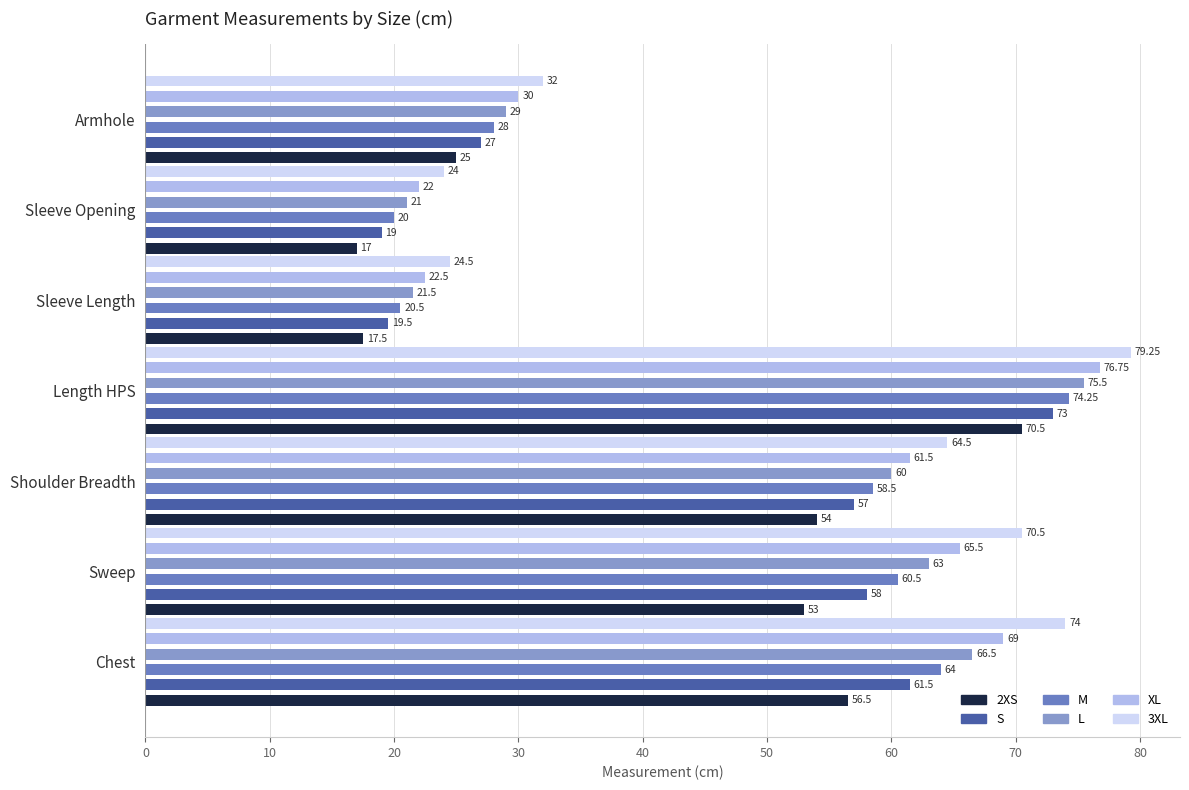

Is it true that S equals 14.4 at Shoulder Breadth?

False